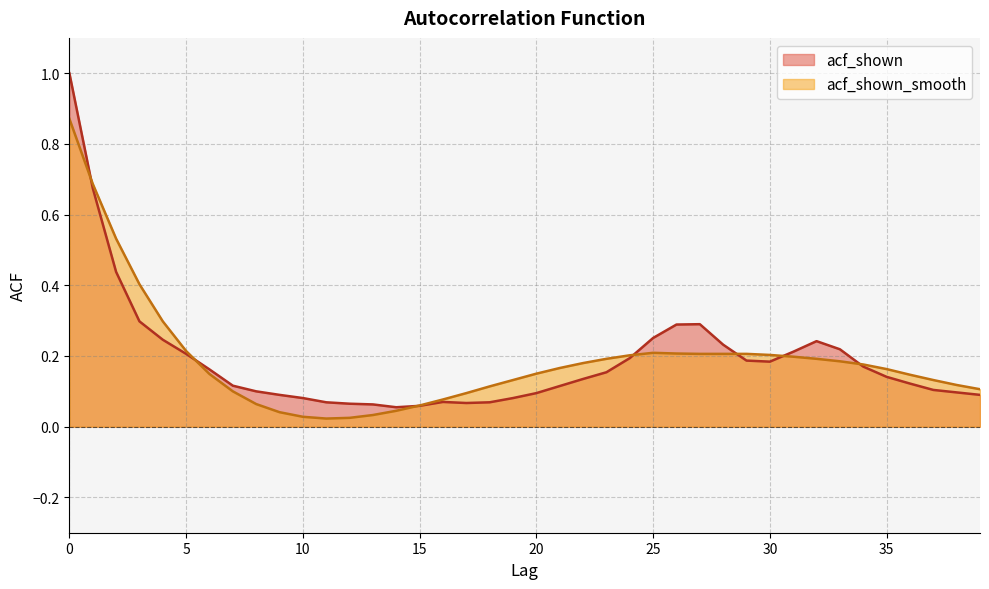

Where do acf_shown_smooth and acf_shown first cross each other?

0 and 1